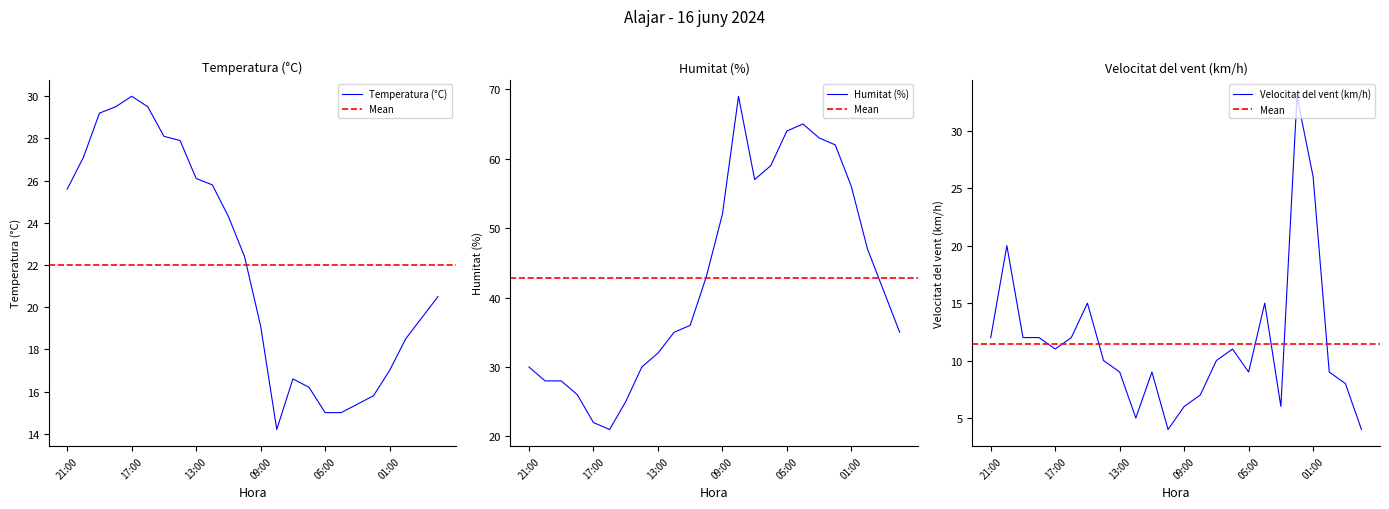

What is the label of the 13th point from the left?

09:00